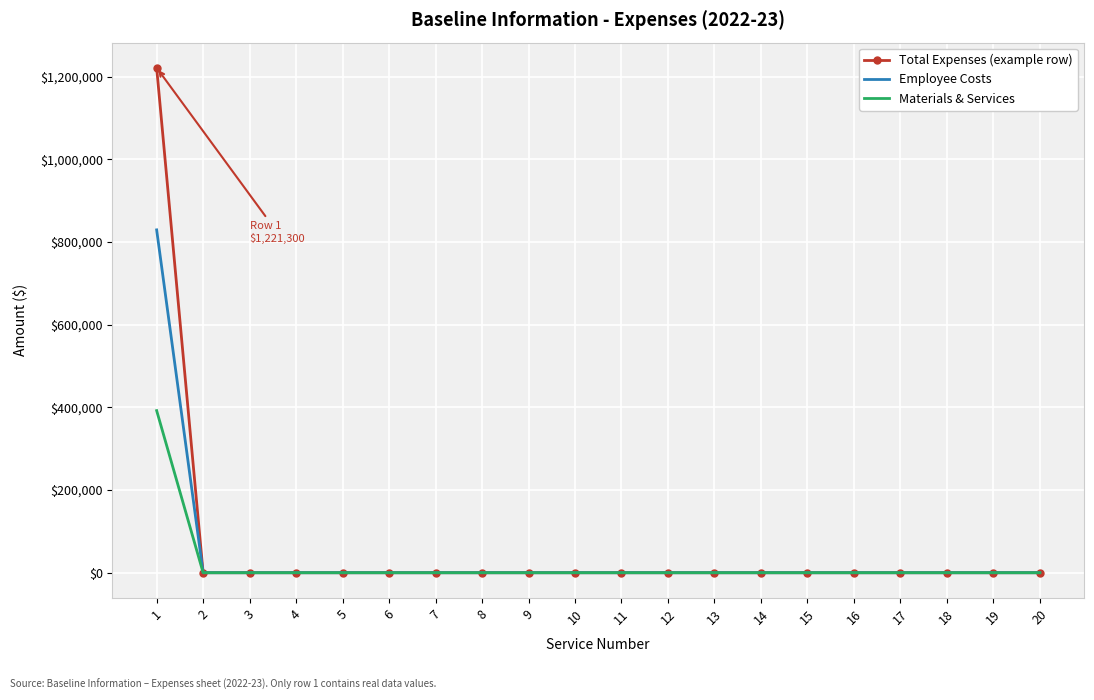

Is the value of Employee Costs at 12 greater than the value of Materials & Services at 1?

No